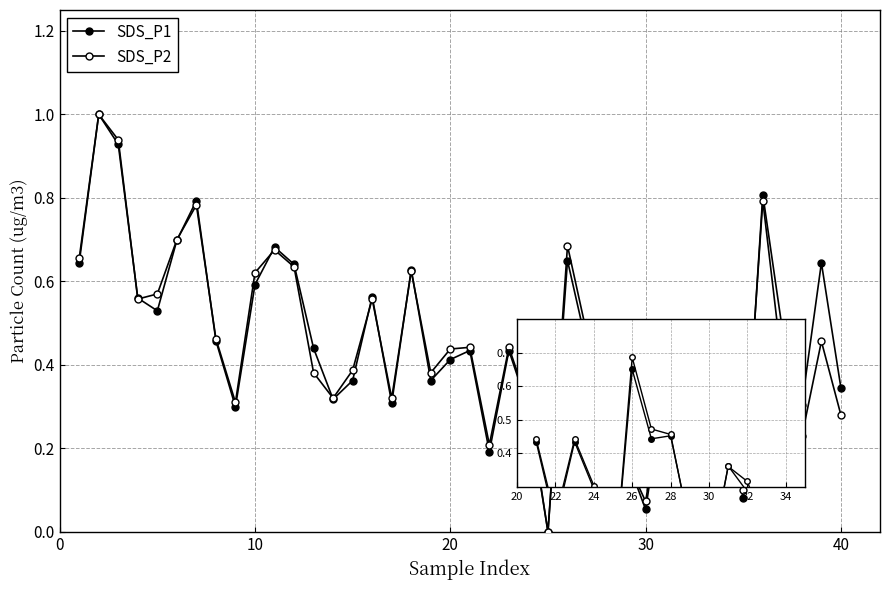

Does the chart have visible grid lines?

Yes